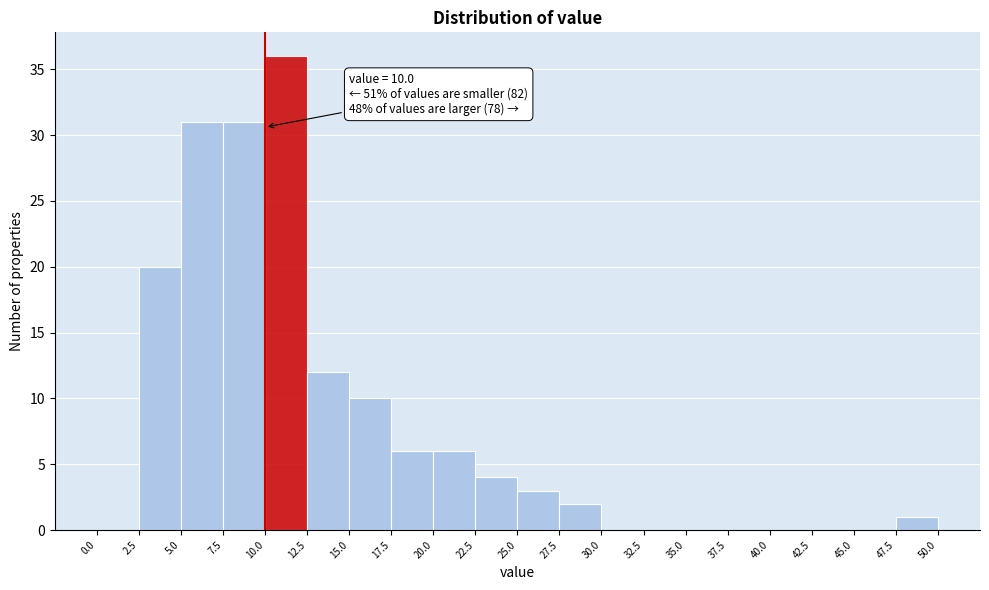

Over which range of the x-axis is the bar tallest?

10.0 to 12.5